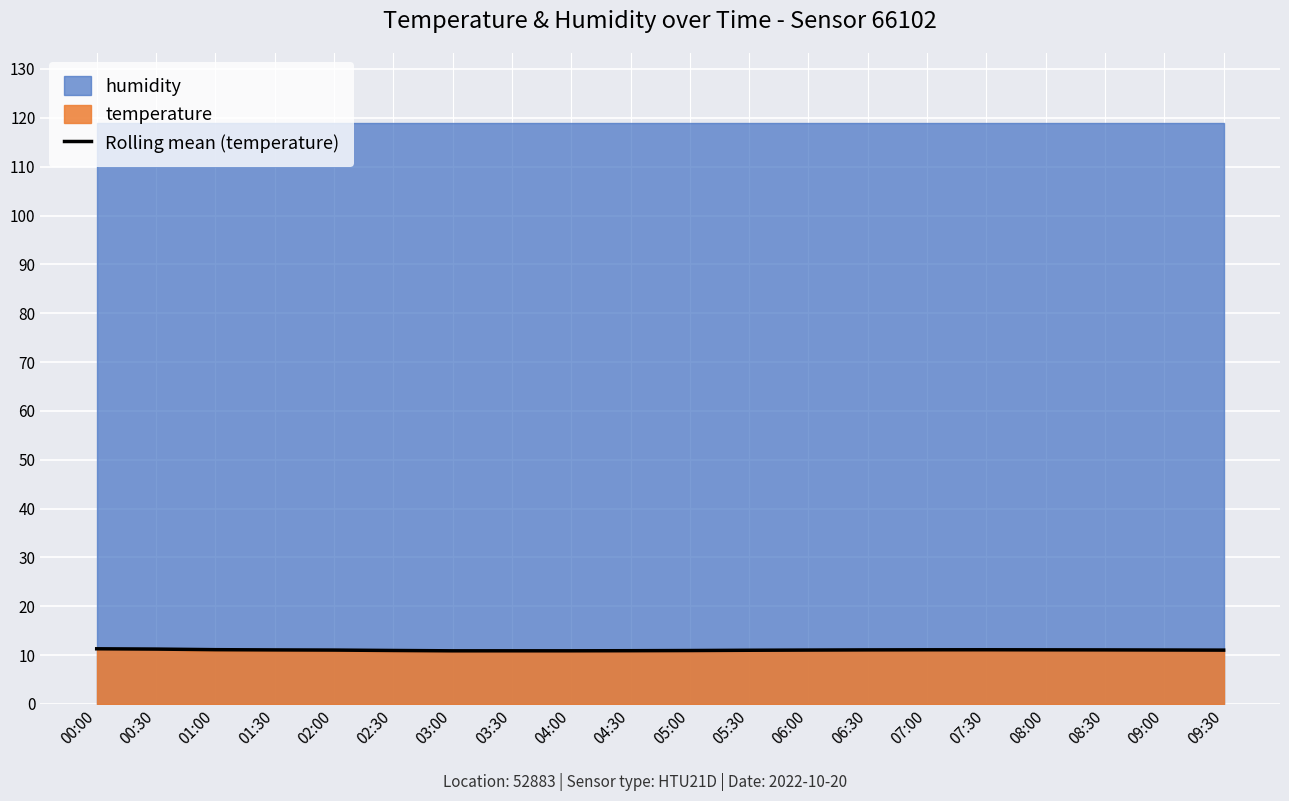

Which label corresponds to the smallest value in the chart?

03:00